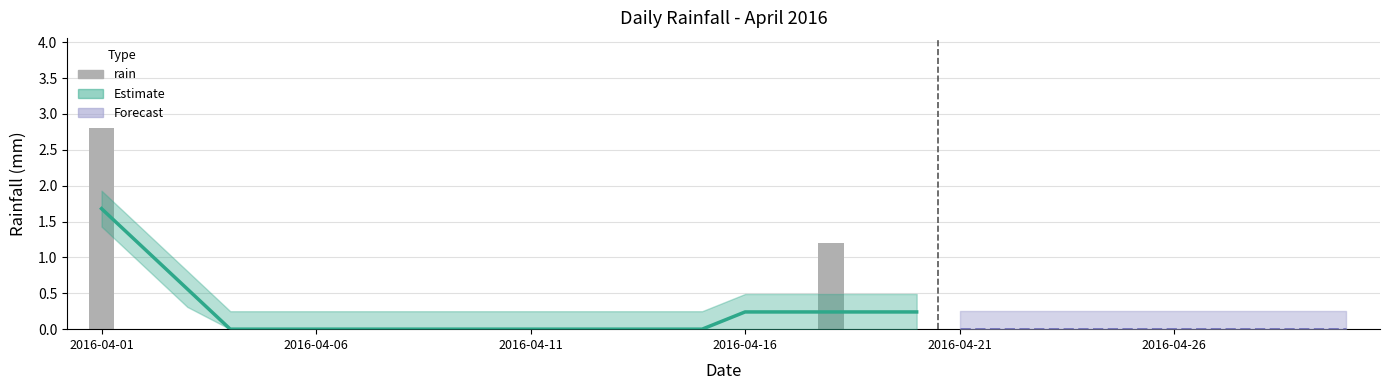

Which category has the lowest value across all series?

2016-04-06